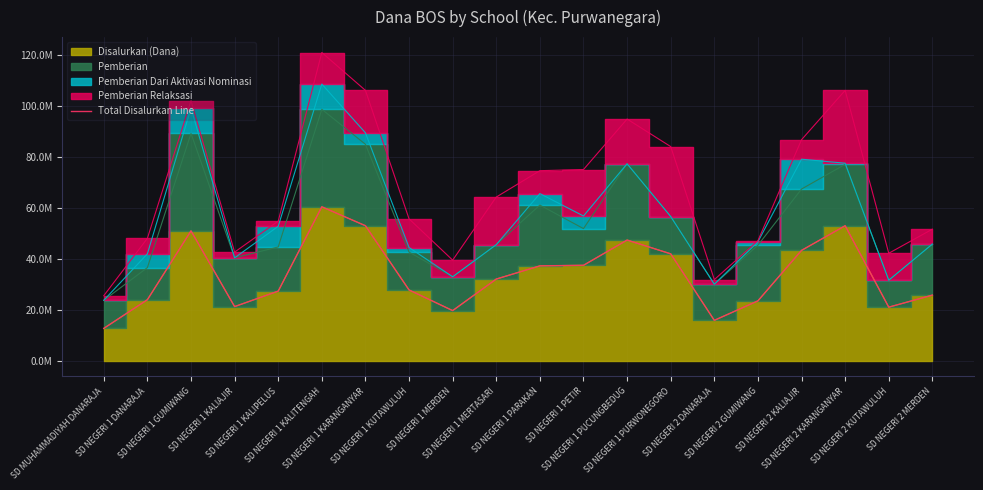

At which label is the value closest to 36675000?

SD NEGERI 1 PARAKAN